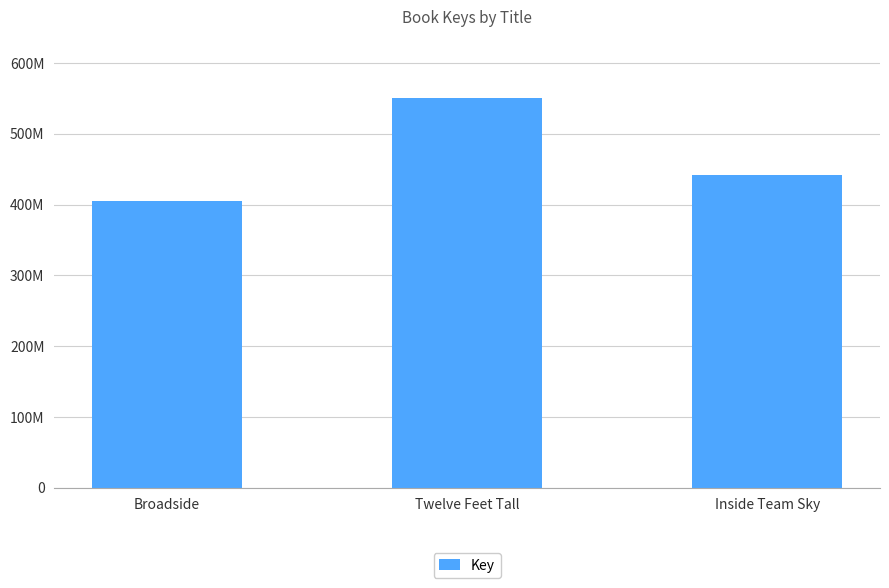

Rank the categories by value from highest to lowest.

Twelve Feet Tall, Inside Team Sky, Broadside